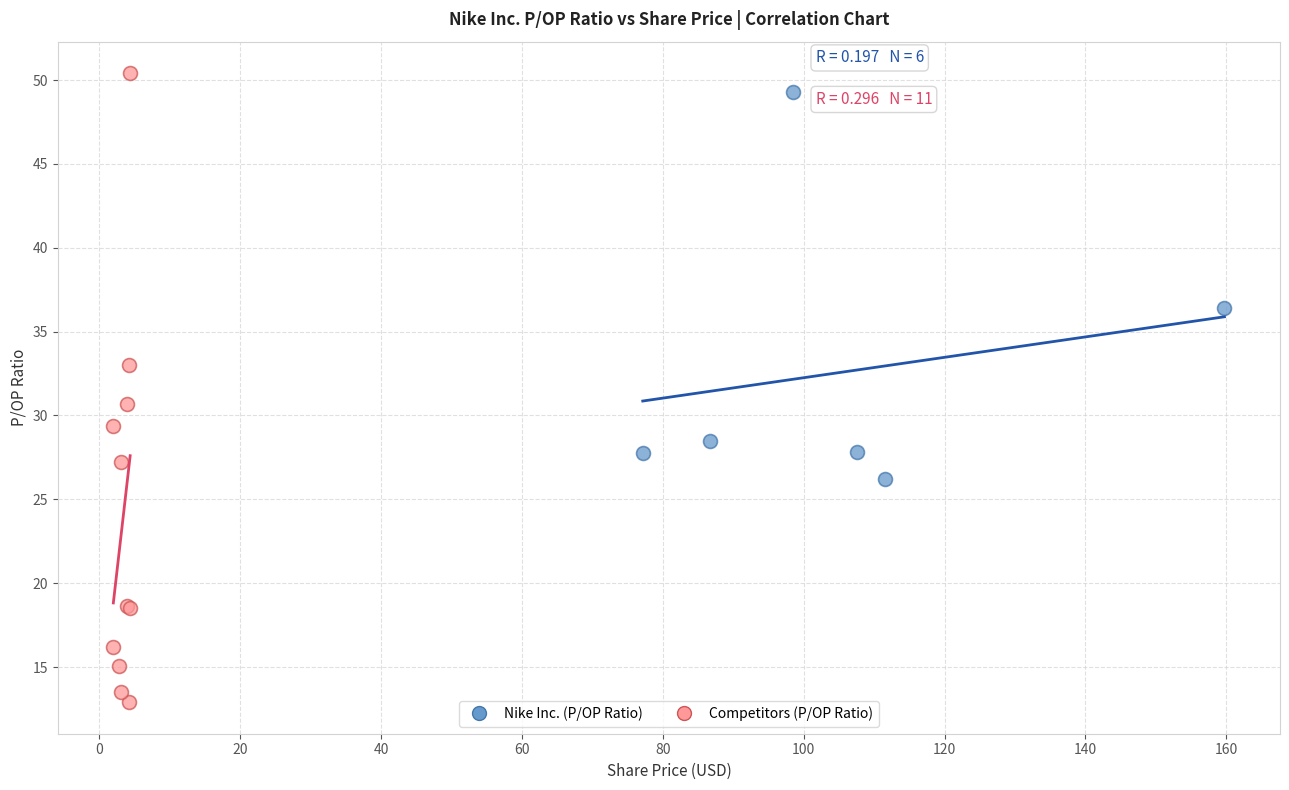

Which series contains the lowest Y value?

Competitors (P/OP Ratio)